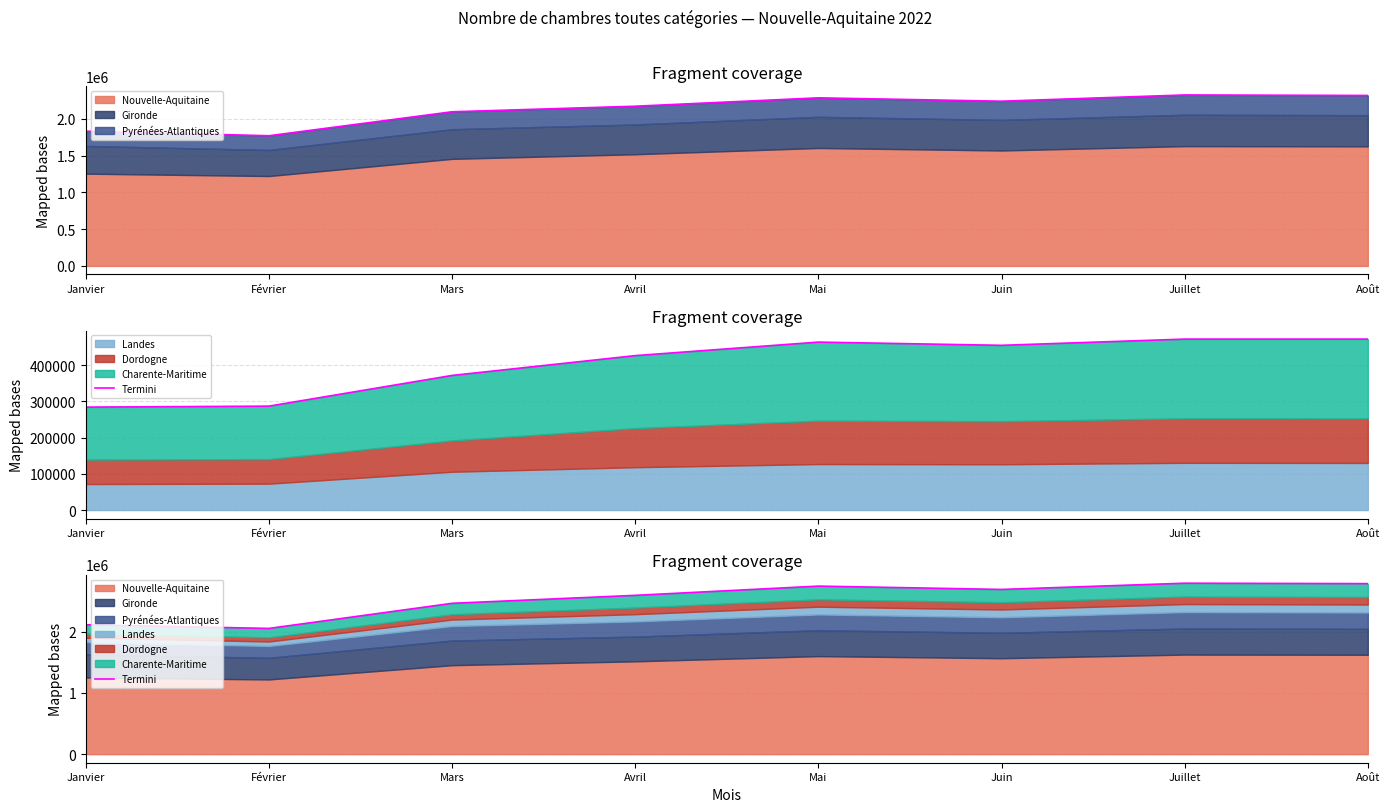

How many lines are shown in the chart?

1